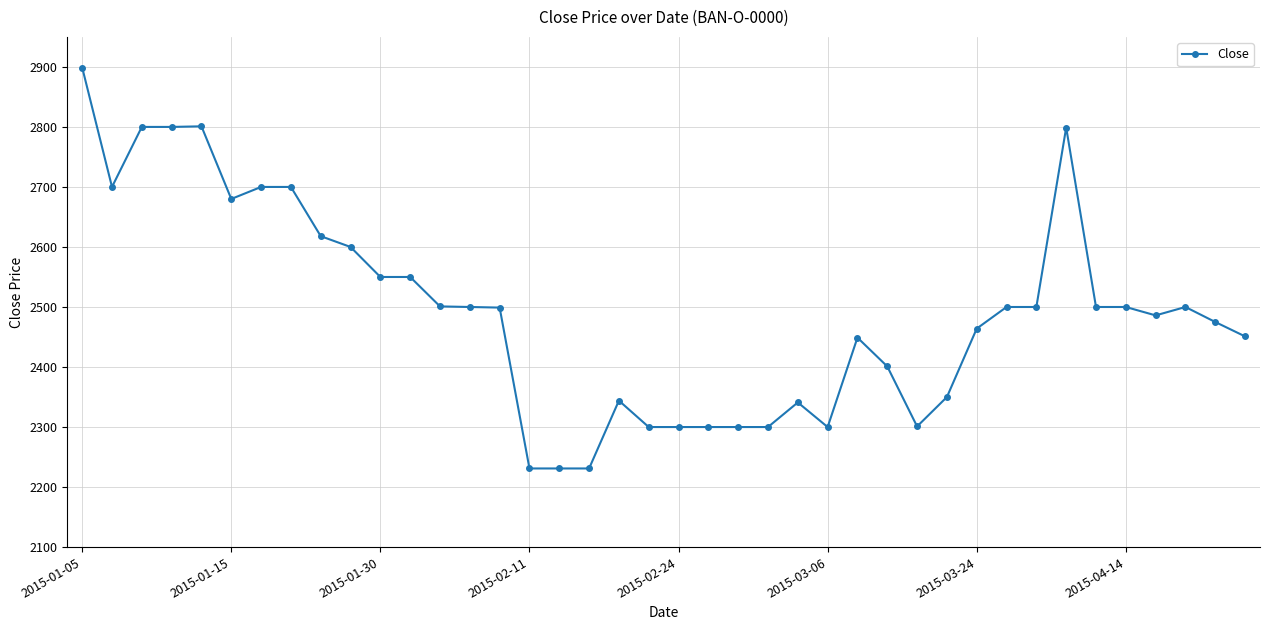

True or false: the data has more than 1 interior local peaks.

True